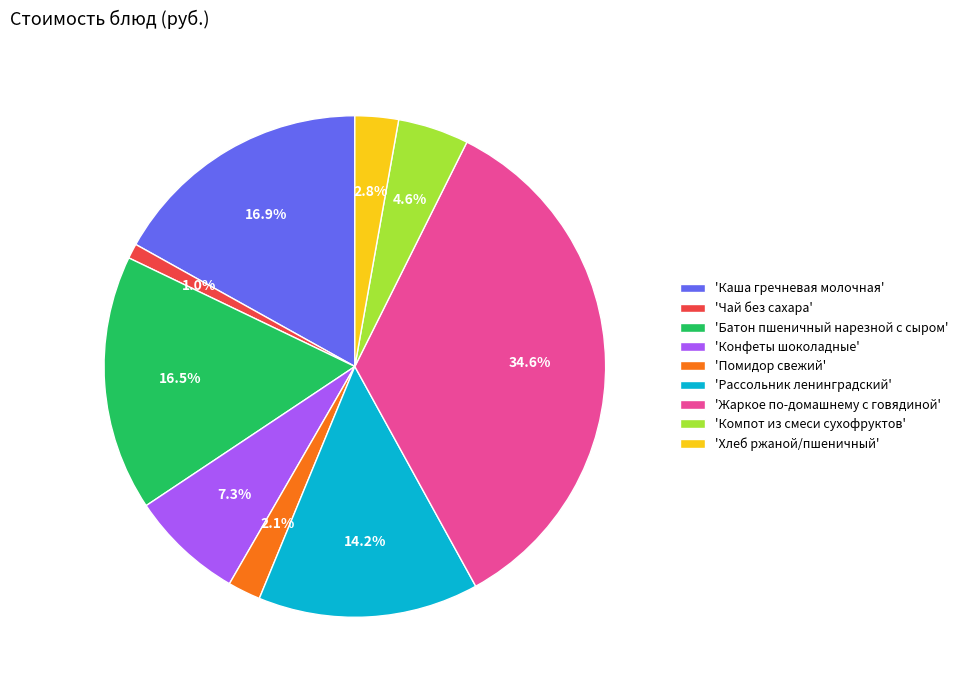

What is the total percentage of 'Компот из смеси сухофруктов' and 'Помидор свежий'?

6.7%